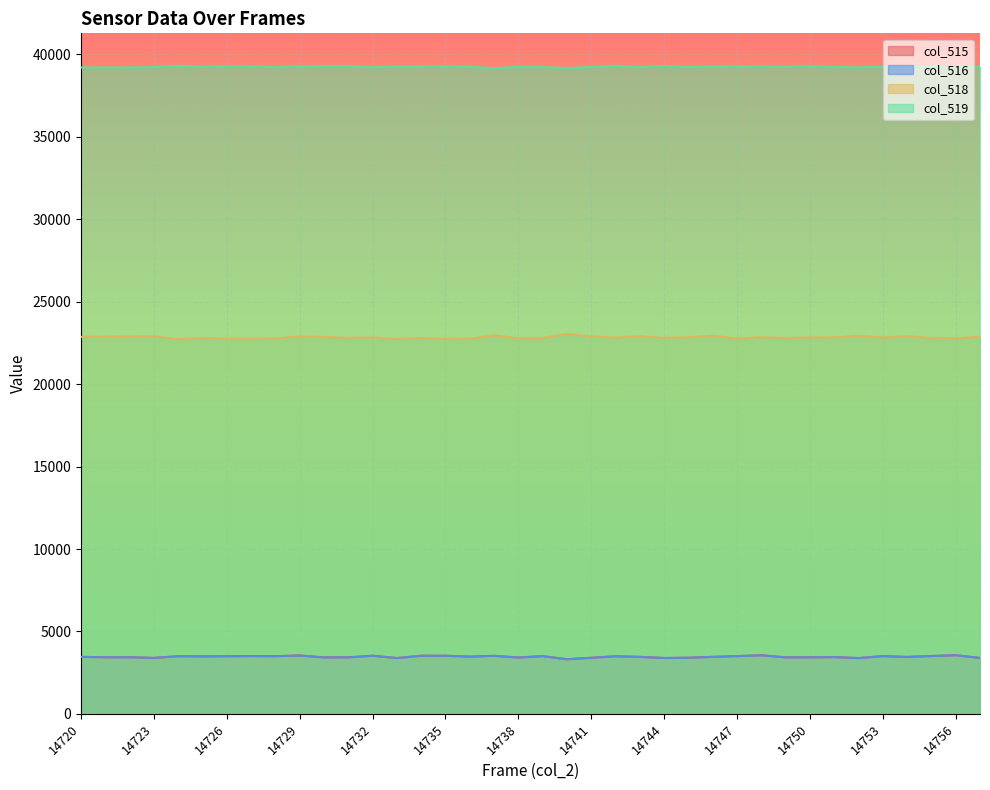

What is the difference between the col_516 values at 14729 and 14730?

114